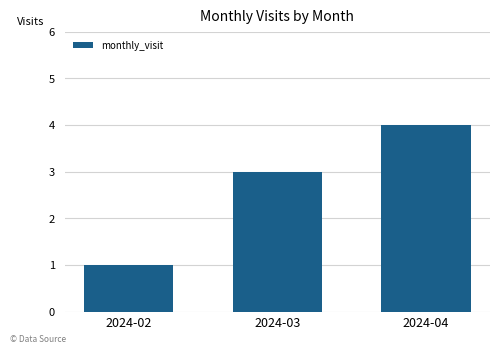

Reading left to right, transcribe all the data shown in this chart.

2024-02=1	2024-03=3	2024-04=4